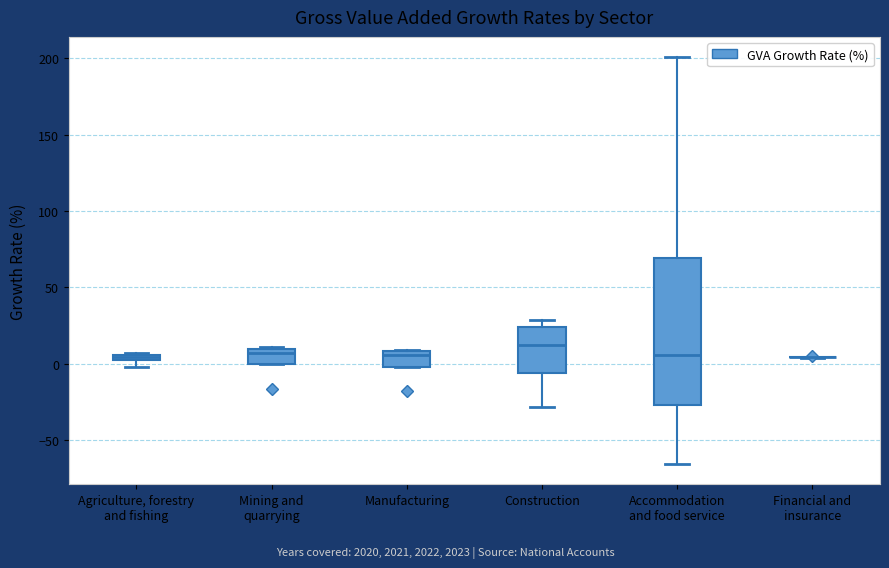

Comparing the boxes themselves (not the whiskers), which one is the tallest?

Accommodation and food service